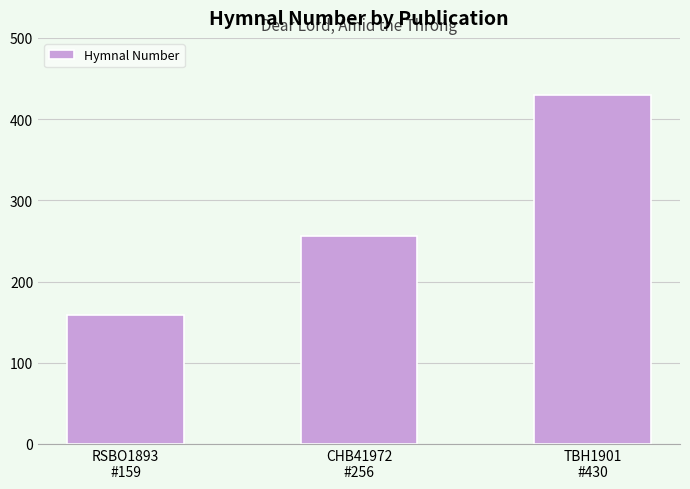

Reading left to right, transcribe all the data shown in this chart.

159	256	430